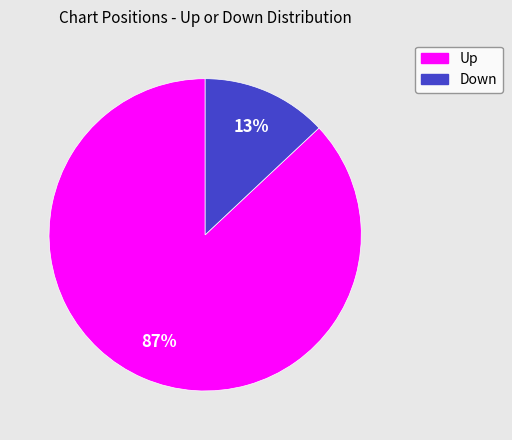

Count the number of slices in the pie.

2